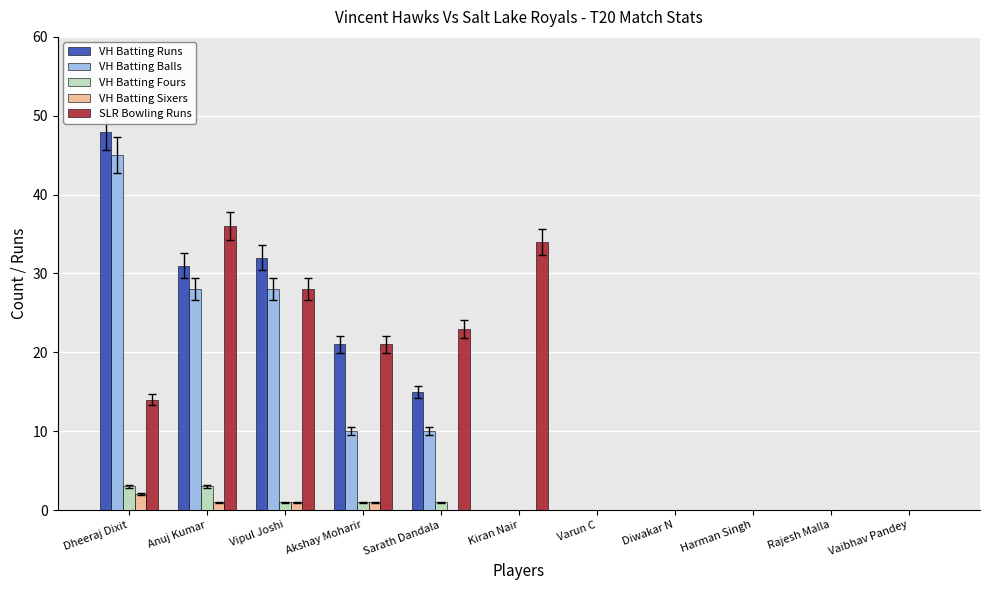

What is the sum of the VH Batting Runs values at Anuj Kumar and Sarath Dandala?

46